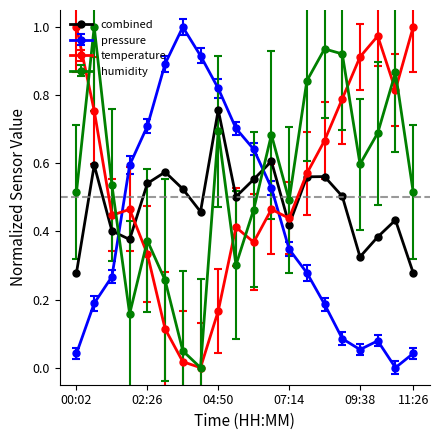

In humidity, how many points are higher than both neighbors (excluding endpoints)?

6